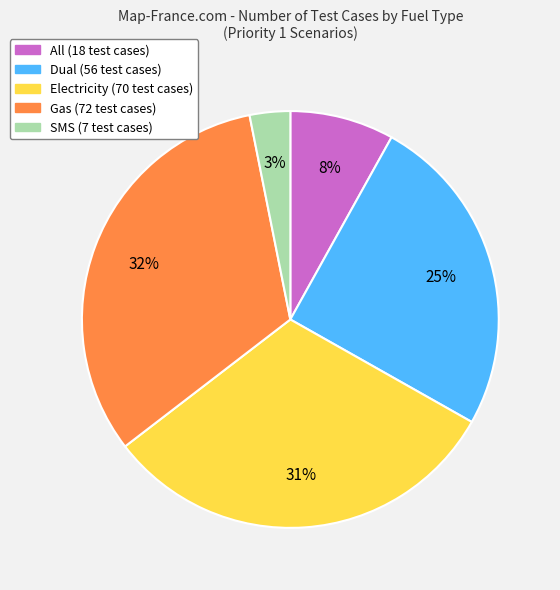

Which slice is the largest?

Gas